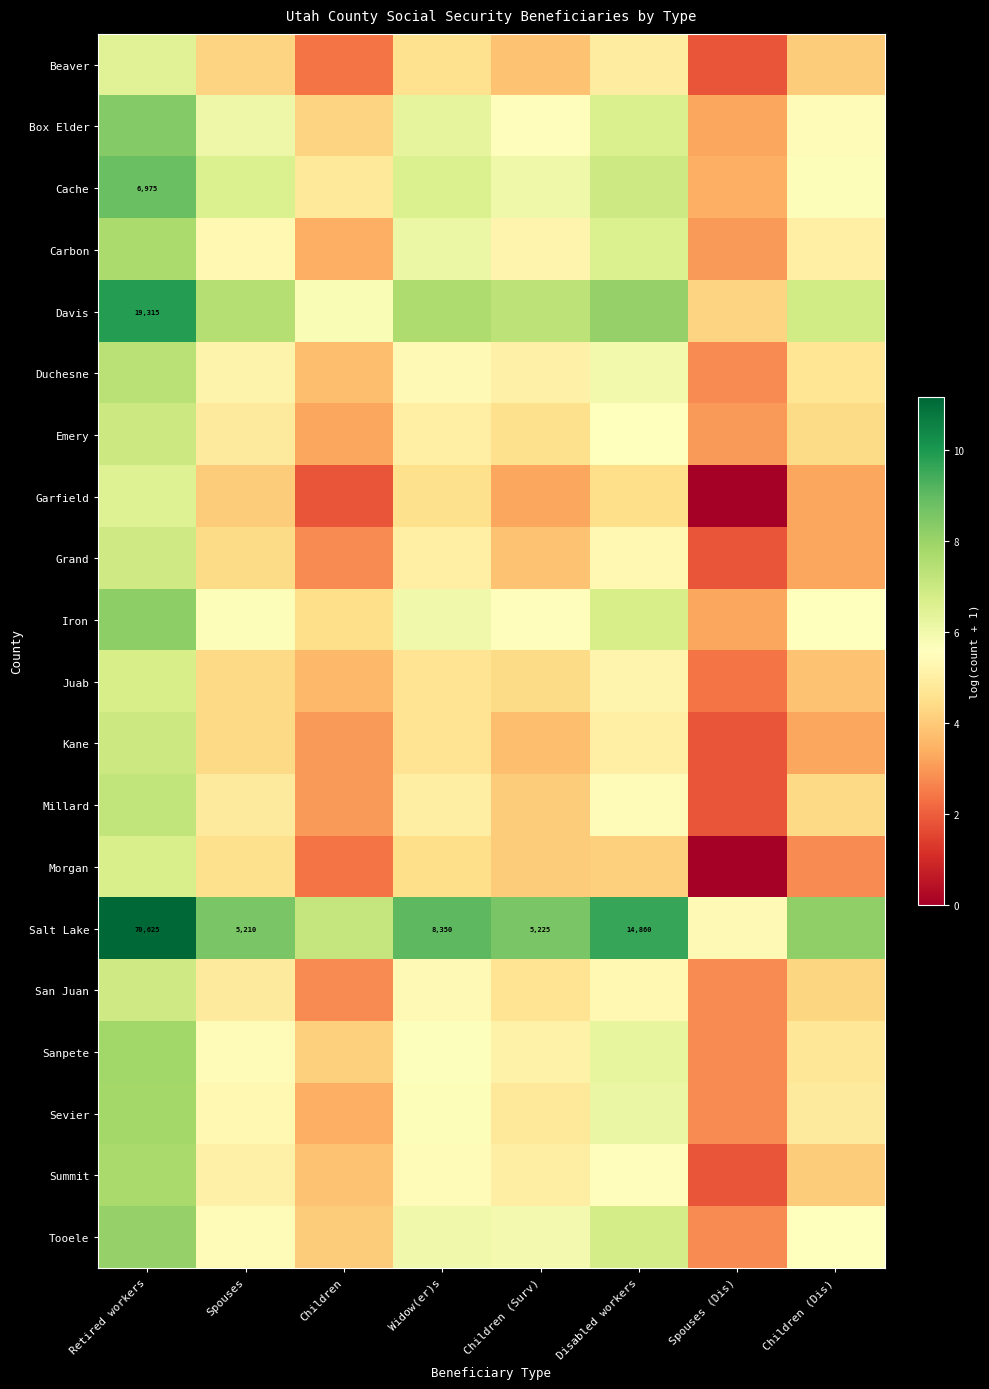

What is the greatest value displayed?

11.2